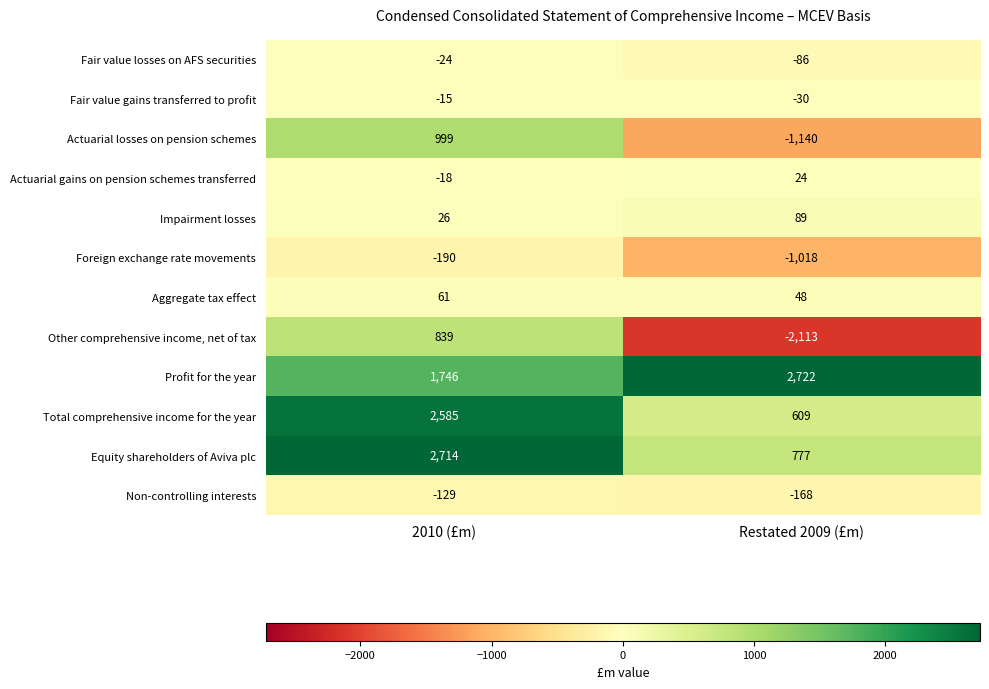

What is the total value across all series at Restated 2009 (£m)?

-286